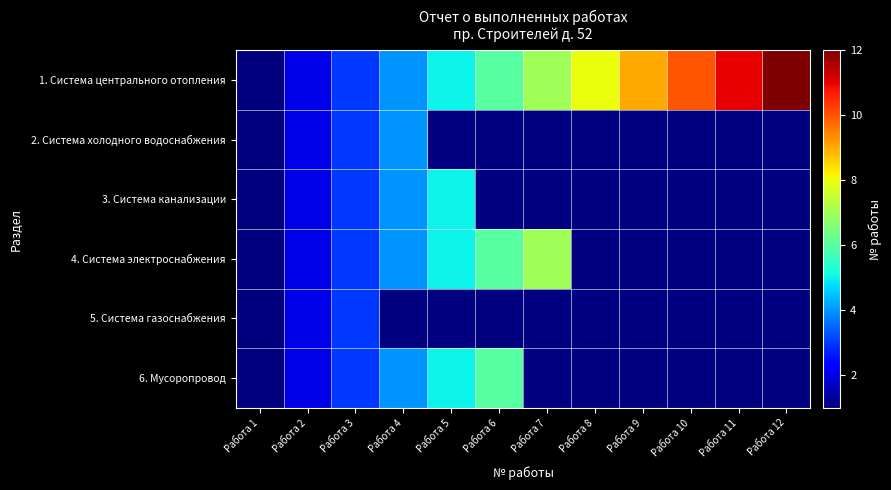

Which label corresponds to the largest value in the chart?

Работа 12